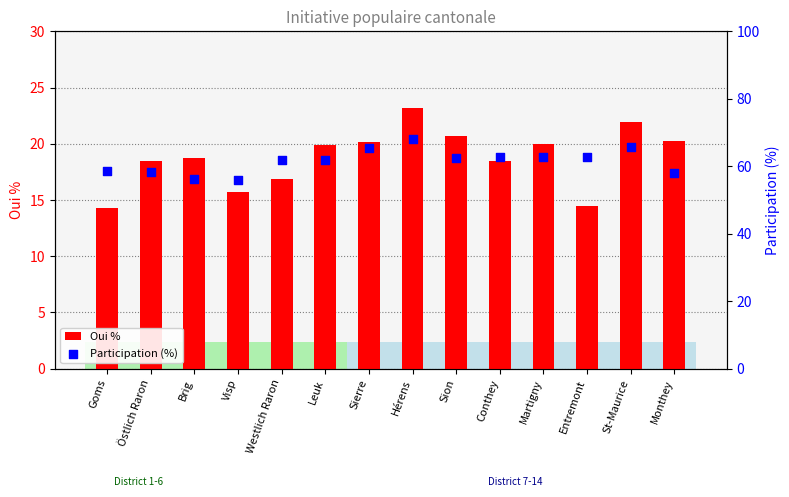

What is the total value across all series at Conthey?

81.3